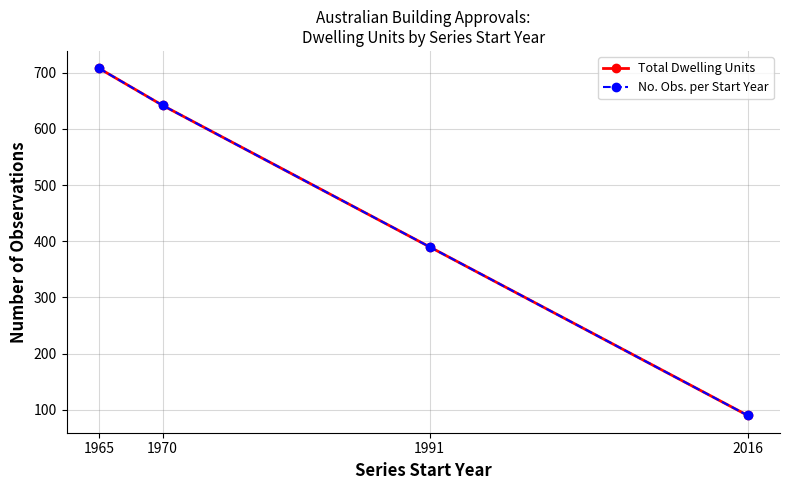

At which label is No. Obs. per Start Year closest to 399?

1991